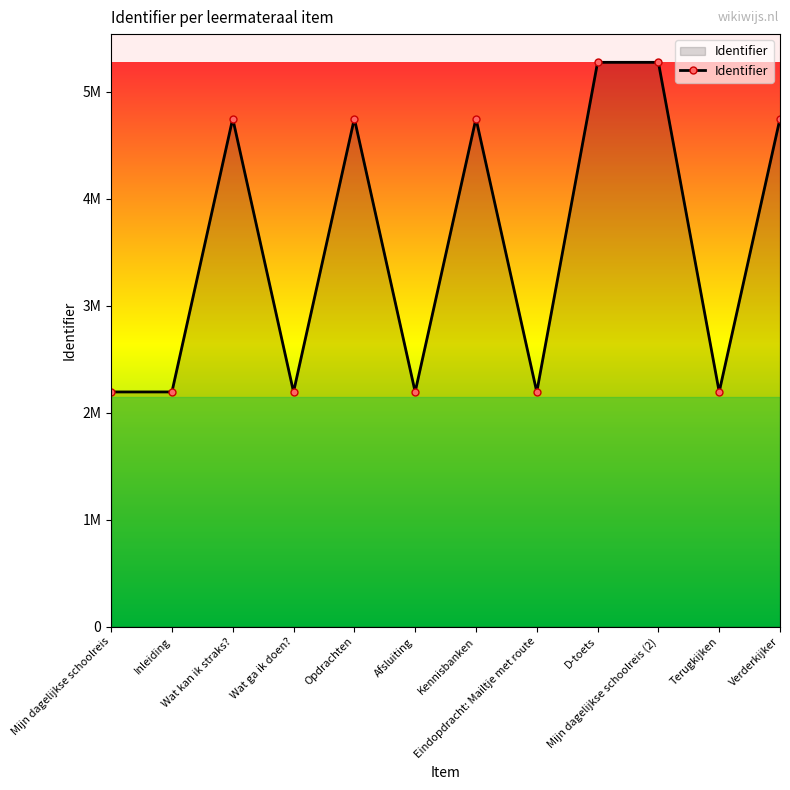

What is the difference between the values at Mijn dagelijkse schoolreis and Afsluiting?

105